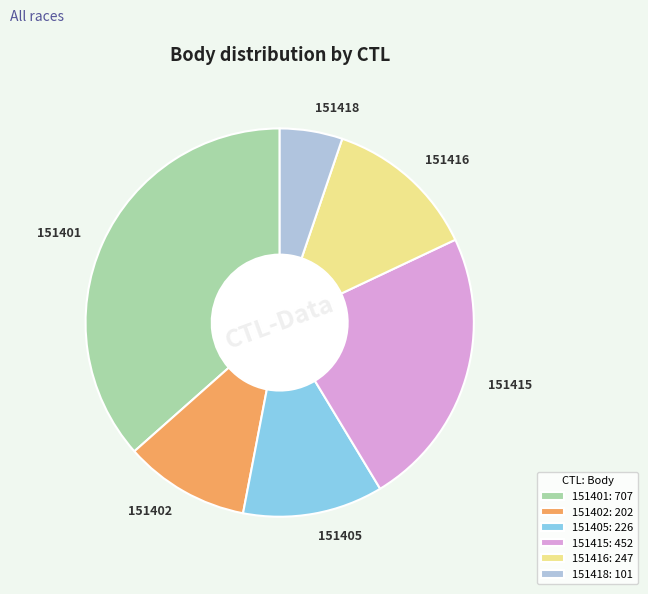

Does 151402 account for over 50% of the chart?

No